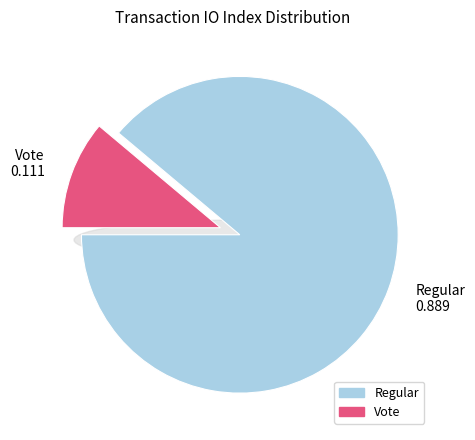

To the nearest percent, what is the difference between the Vote and Regular slice percentages?

78%